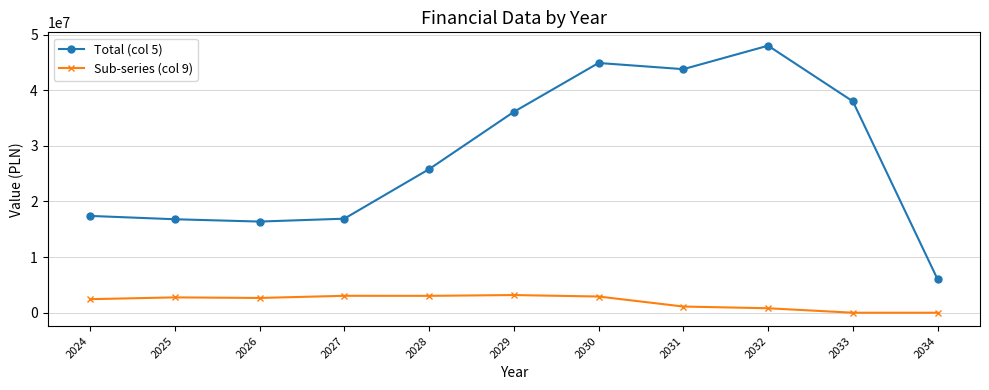

What is the difference between the second highest and second lowest values in the Total (col 5) series?

28511000.0